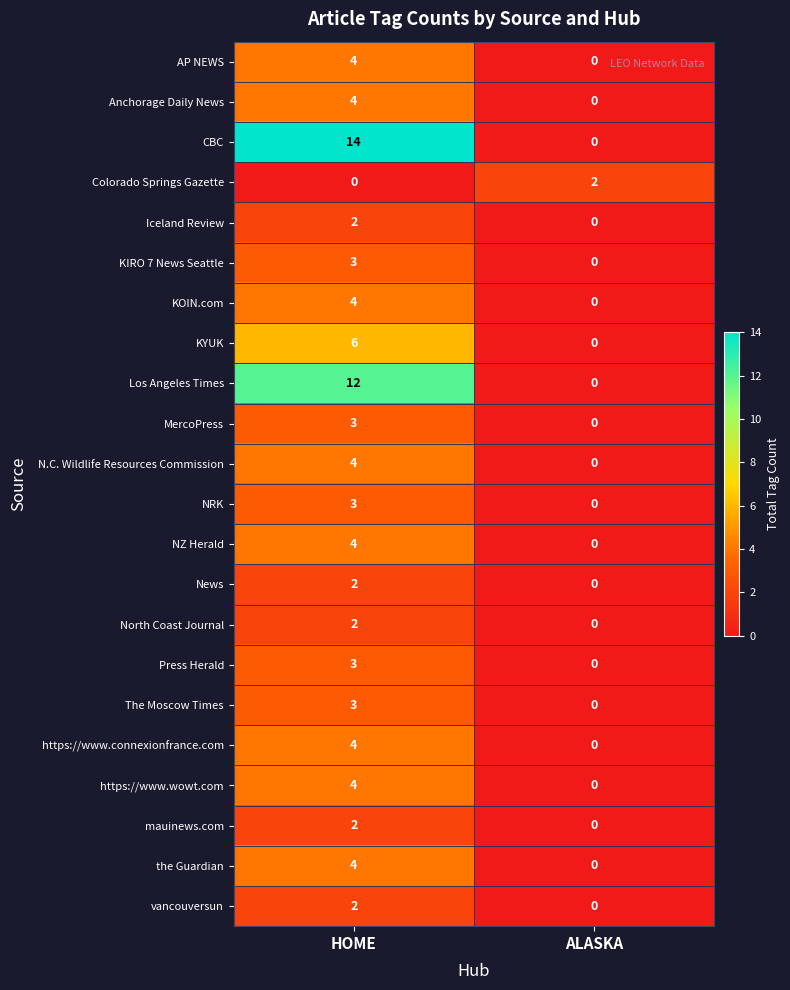

The N.C. Wildlife Resources Commission series shows 5 at HOME. True or false?

False